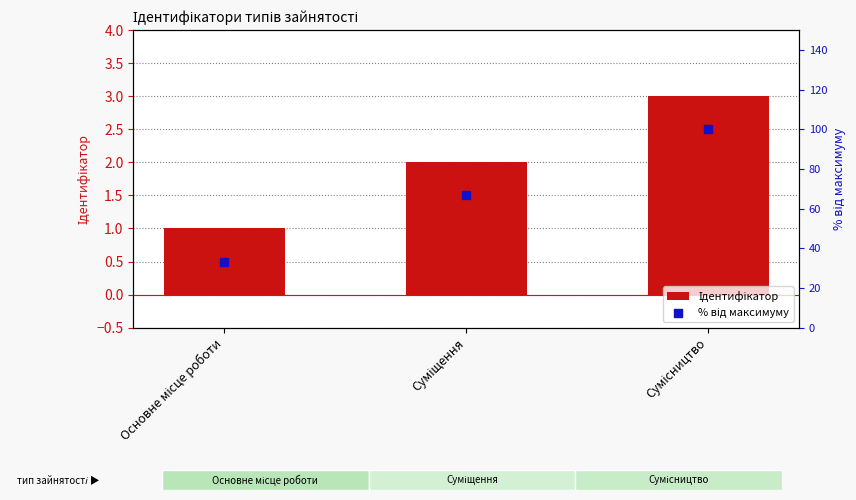

Which series reaches the maximum Y coordinate?

% від максимуму